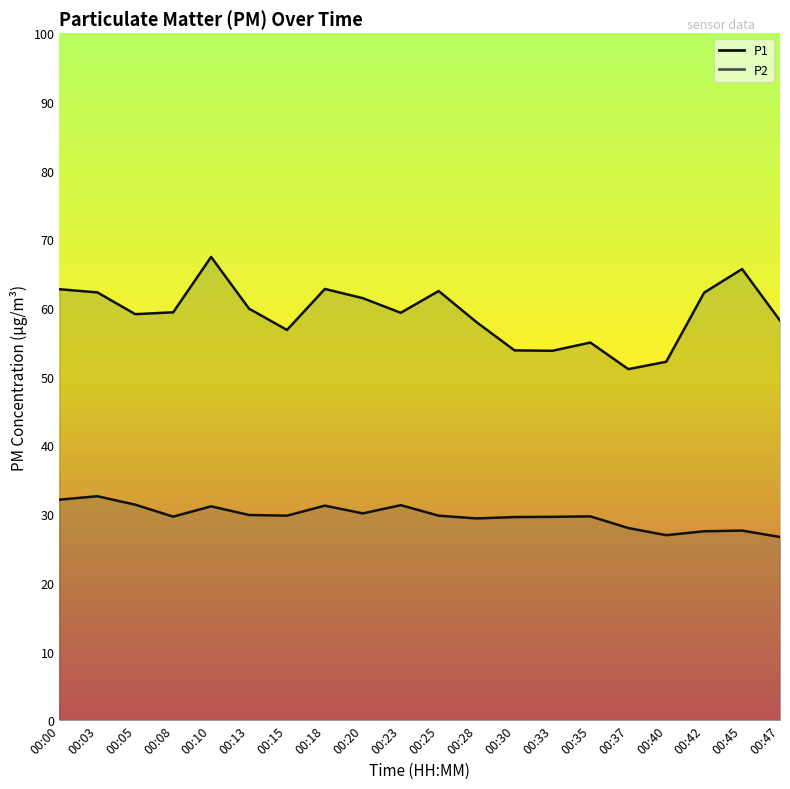

True or false: P2 line and P1 line intersect in this chart.

False